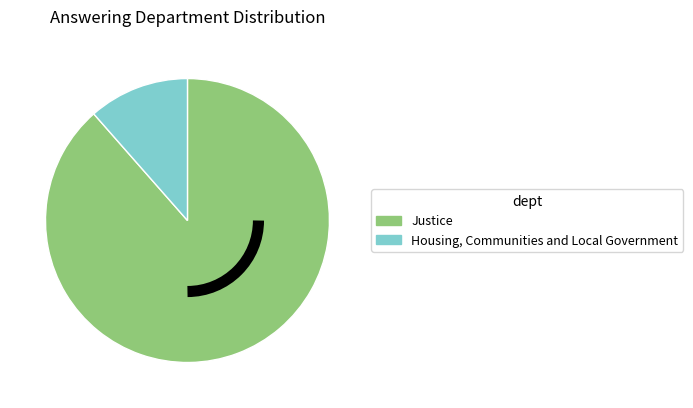

Which category accounts for the majority?

Justice